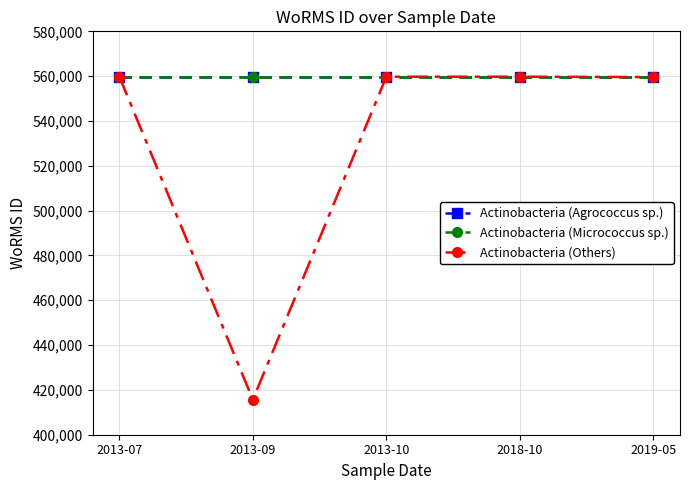

What is the value of the Actinobacteria (Agrococcus sp.) point at the 1st from the left?

559638